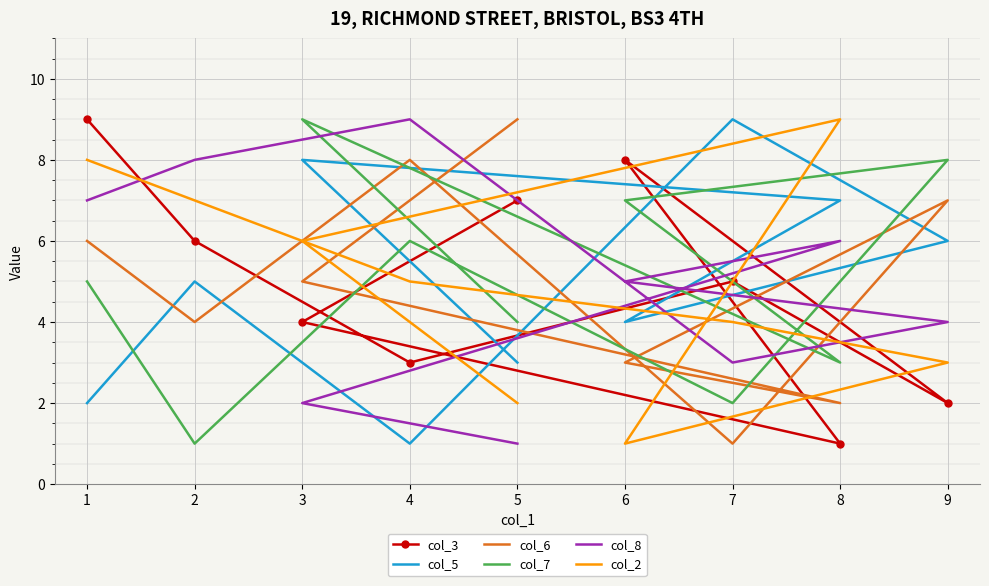

How many values in the col_6 series exceed 5?

4